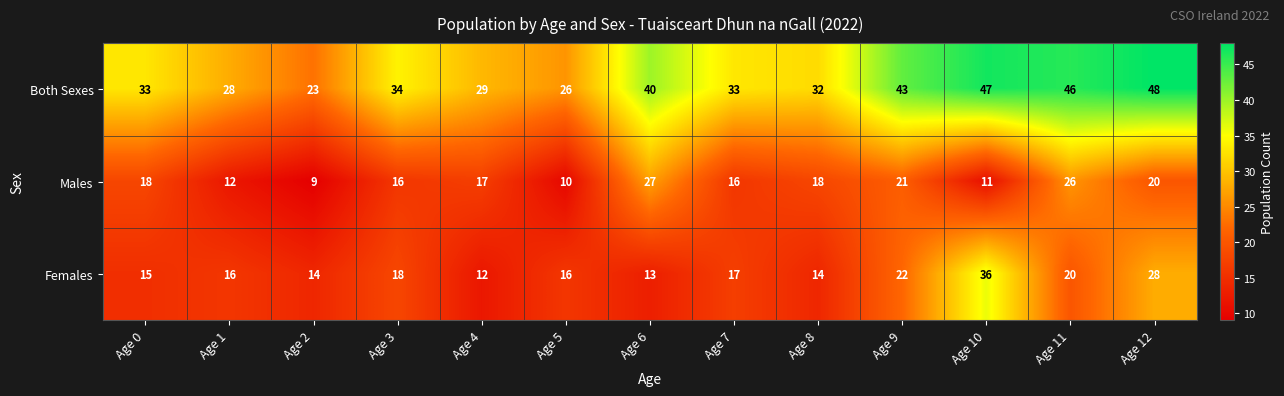

What is the total value across all series at Age 6?

80